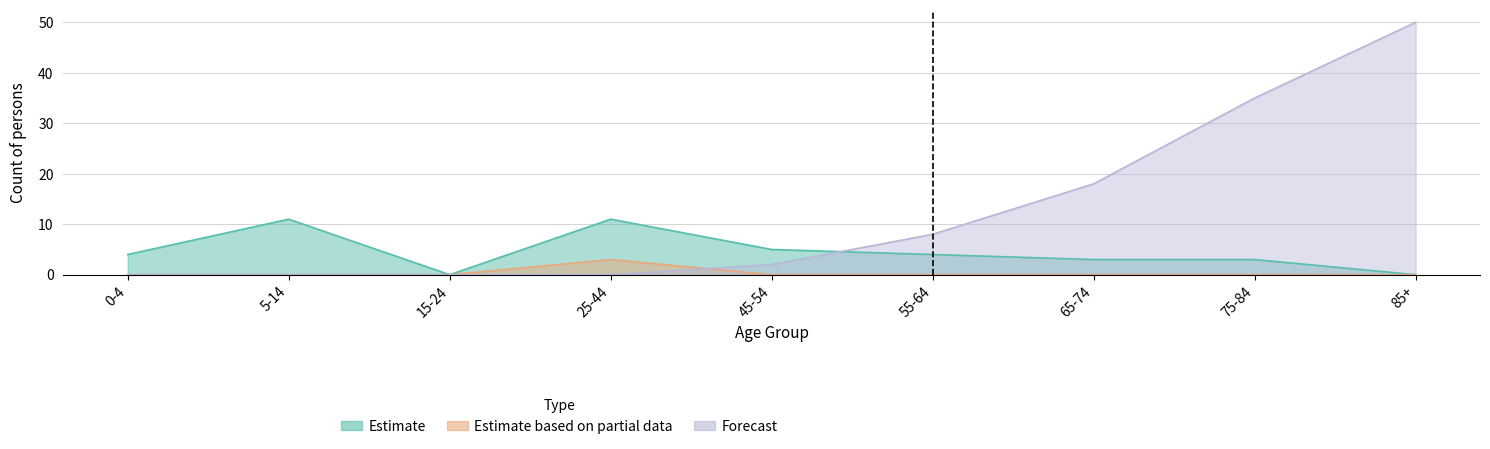

Which has a higher value, 75-84 or 45-54?

45-54